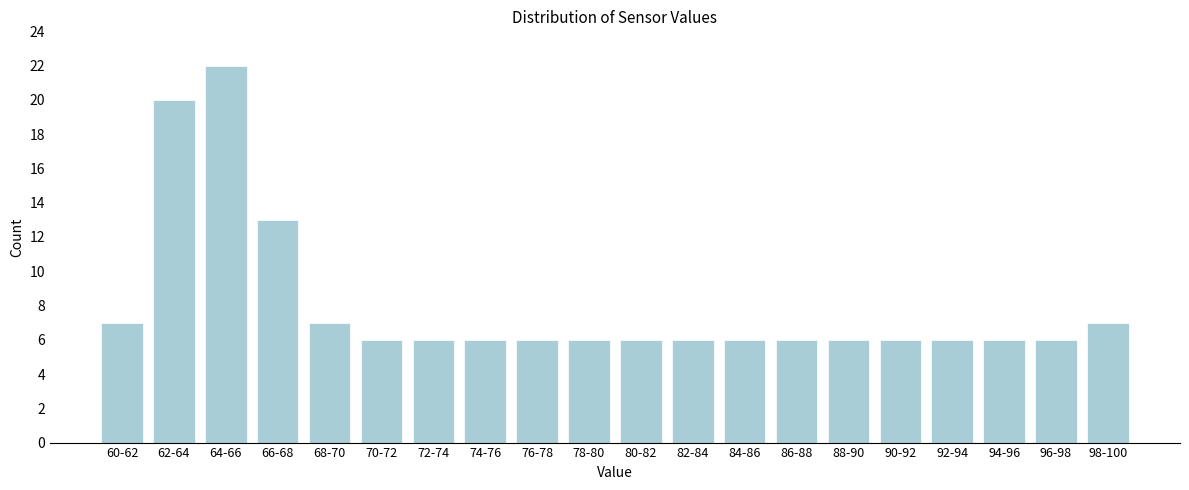

Reading left to right, extract all data points from this chart.

7	20	22	13	7	6	6	6	6	6	6	6	6	6	6	6	6	6	6	7